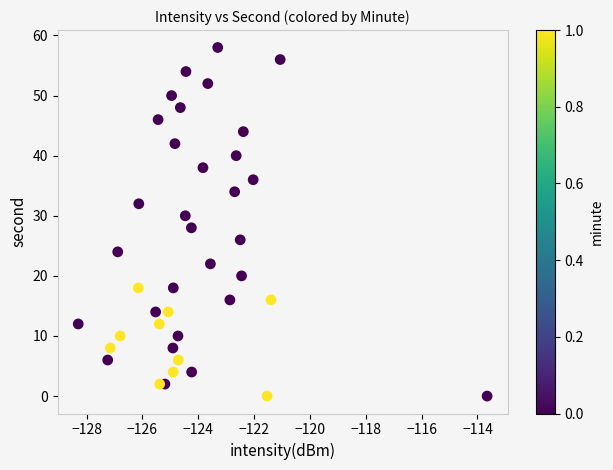

What is the range of Y values (max minus min)?

58